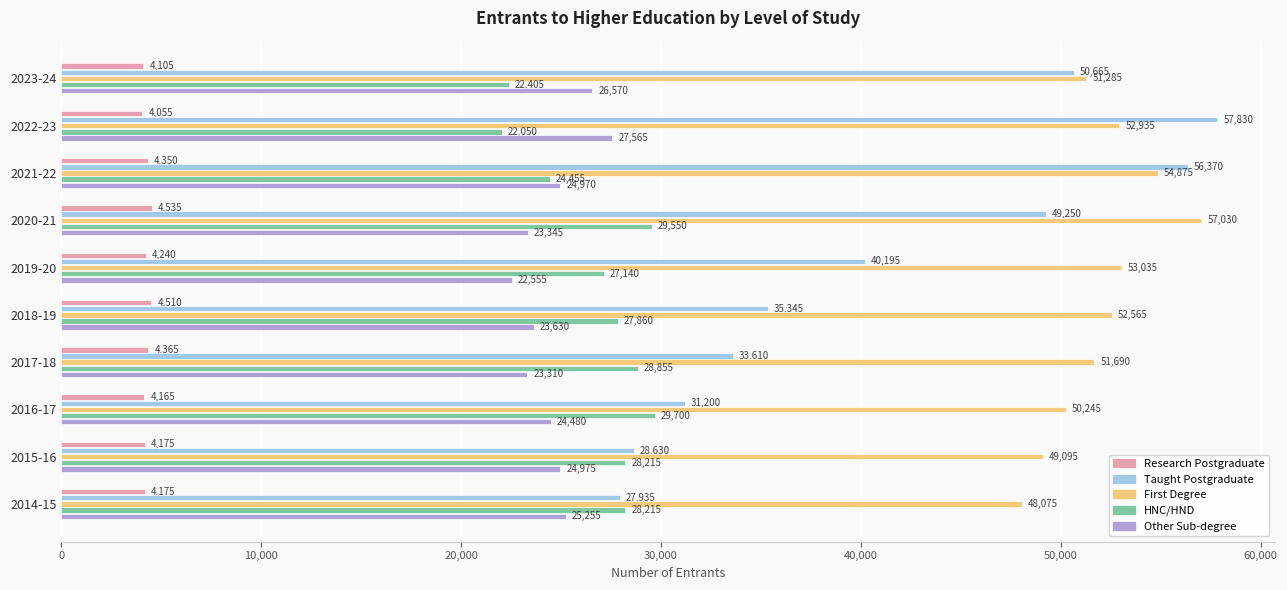

At which label does Taught Postgraduate reach its peak?

2022-23